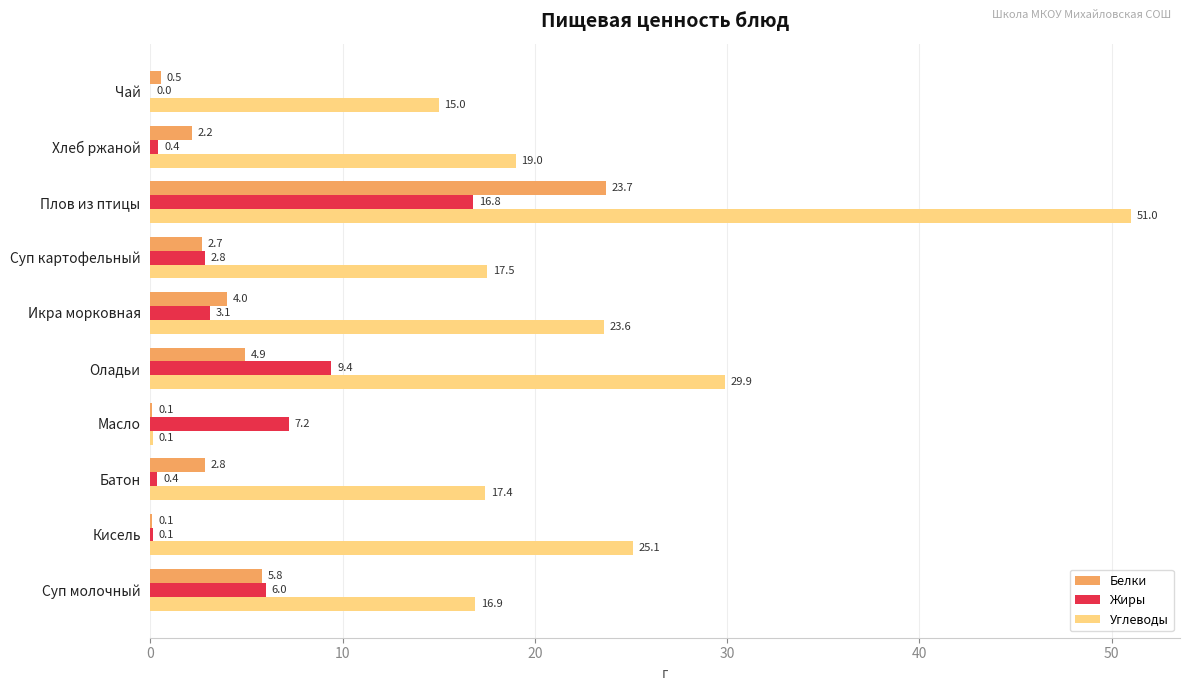

At which category is the sum across all series the highest?

Плов из птицы